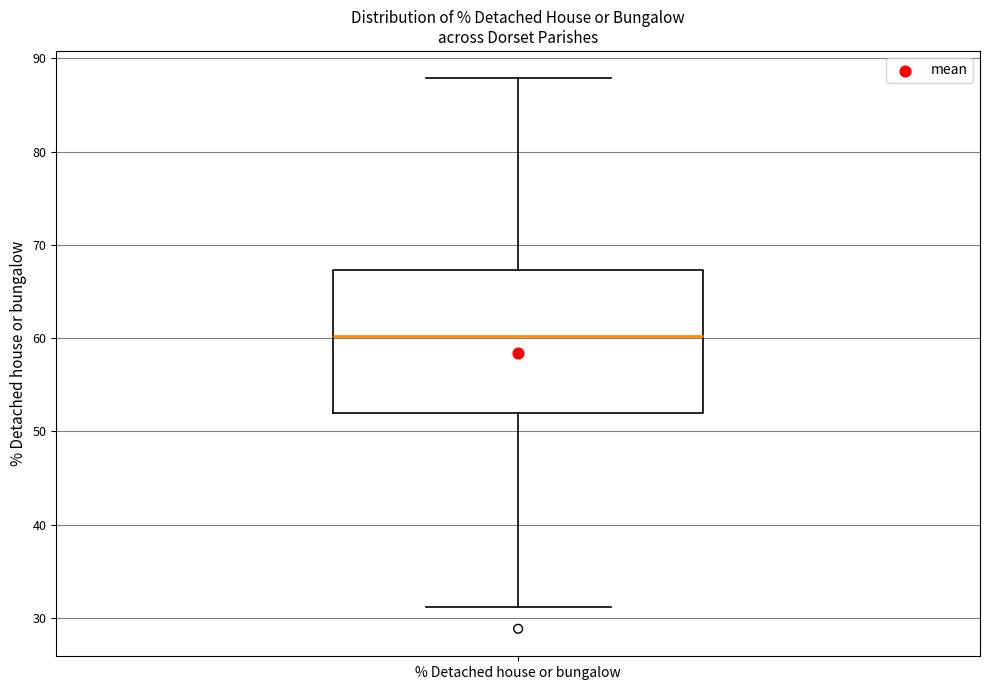

Transcribe this box plot: give where the median line is, the range the box spans, and where the two whiskers end, as read against the y-axis. The values are not printed on the chart, so give them approximately, as read against the axis.

median 60, box 52 to 67, whiskers 31 to 88